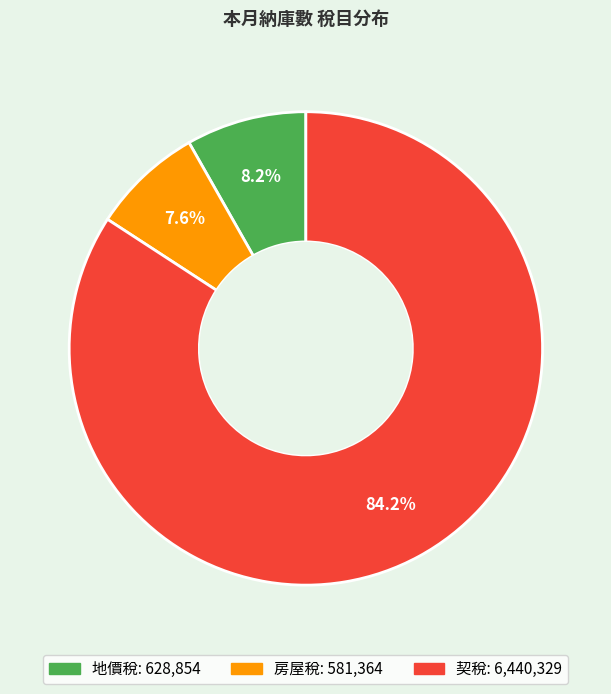

Does any single category account for the majority?

Yes